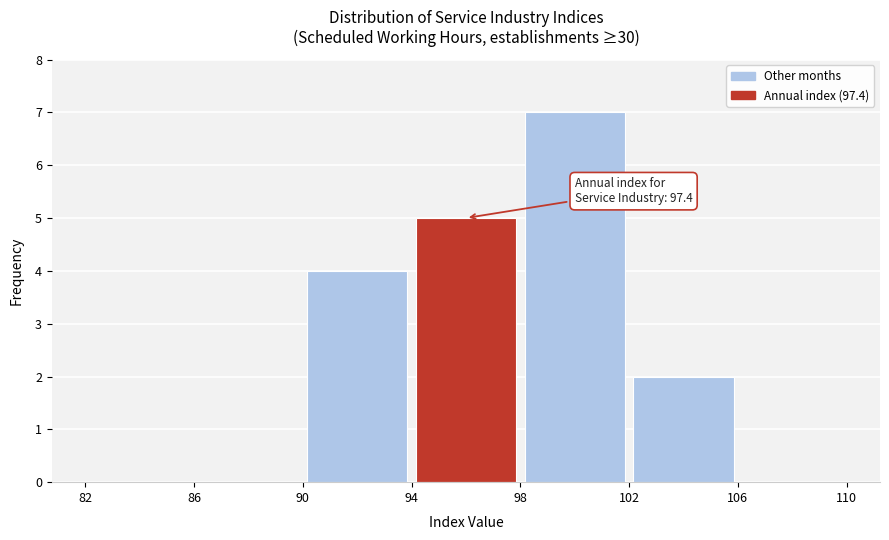

Over which range of the x-axis is the bar tallest?

98 to 102